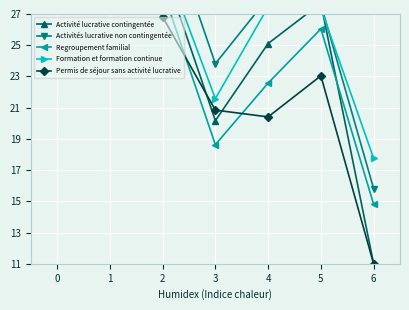

What is the approximate value of Permis de séjour sans activité lucrative at 2?

26.8